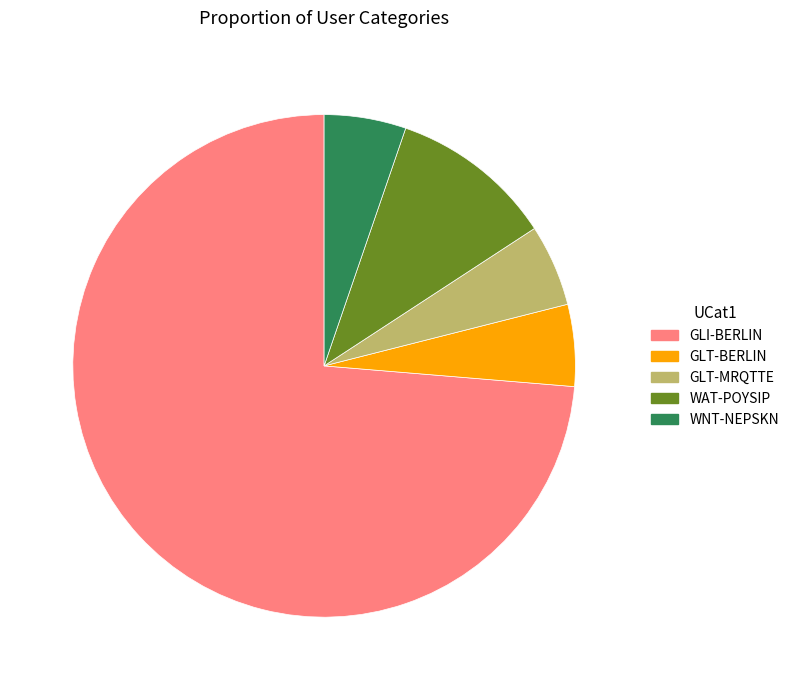

What is the ratio of the value at GLT-BERLIN to the value at WAT-POYSIP?

0.5